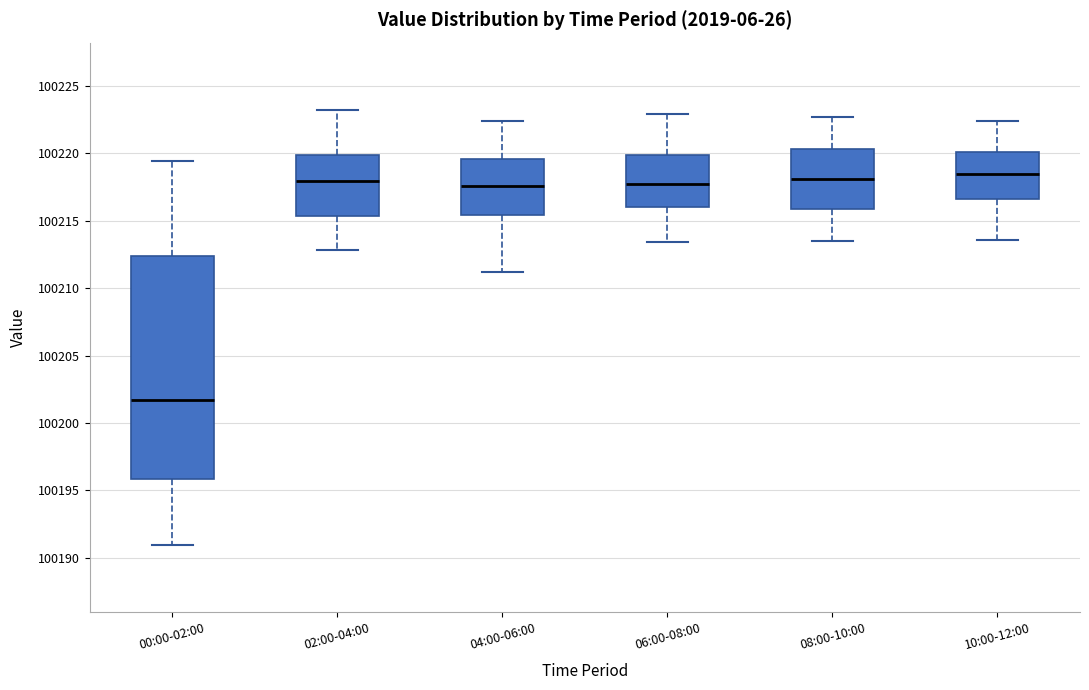

Where is the lower edge of the box for 08:00-10:00 on the y-axis? The values are not printed on the chart, so give them approximately, as read against the axis.

100216.0